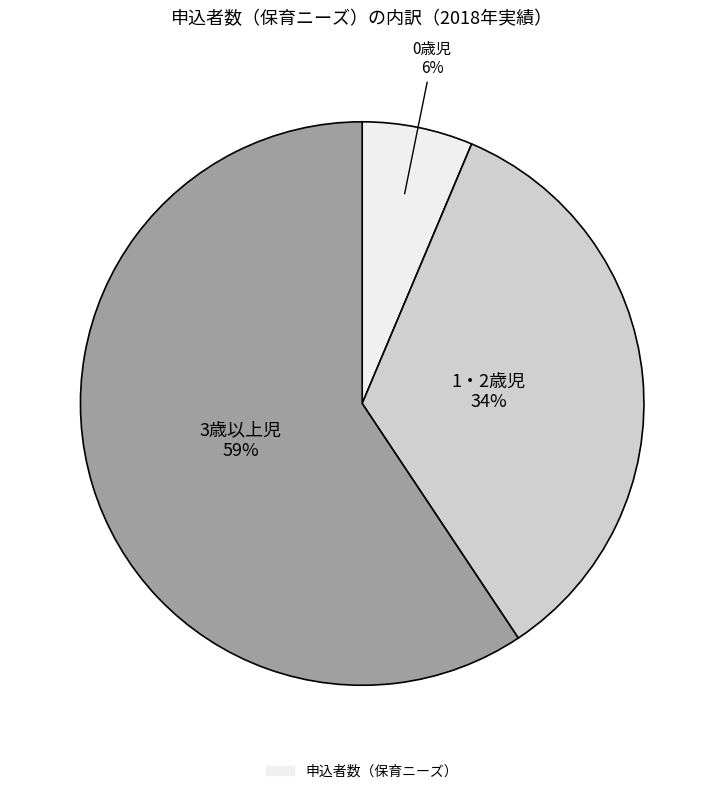

How many slices are in this pie chart?

3